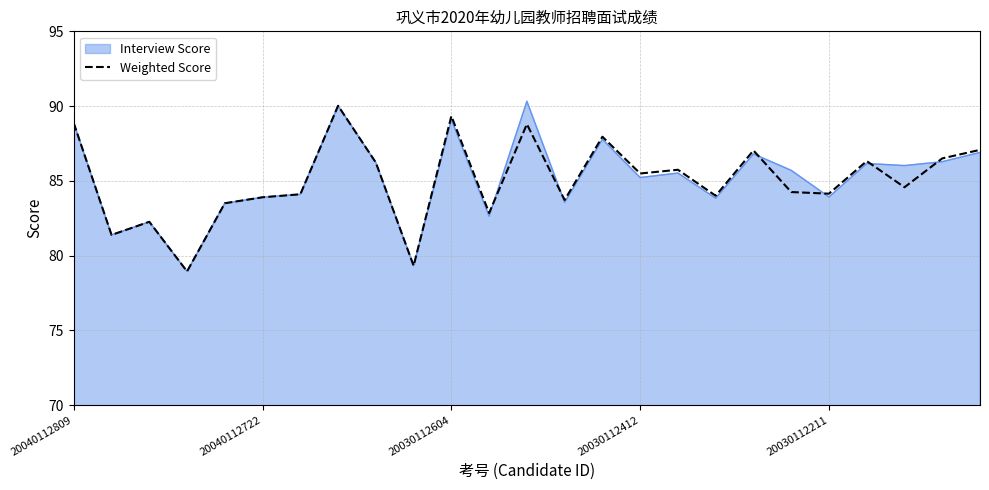

What is the highest value of the Interview Score series?

90.3